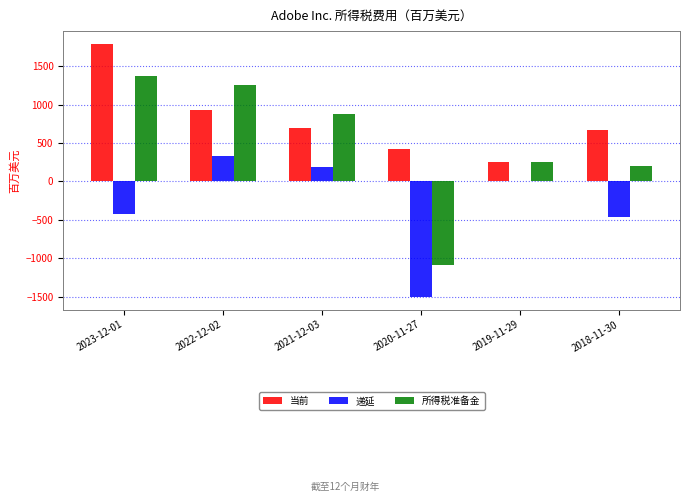

What is the maximum value for 当前?

1793